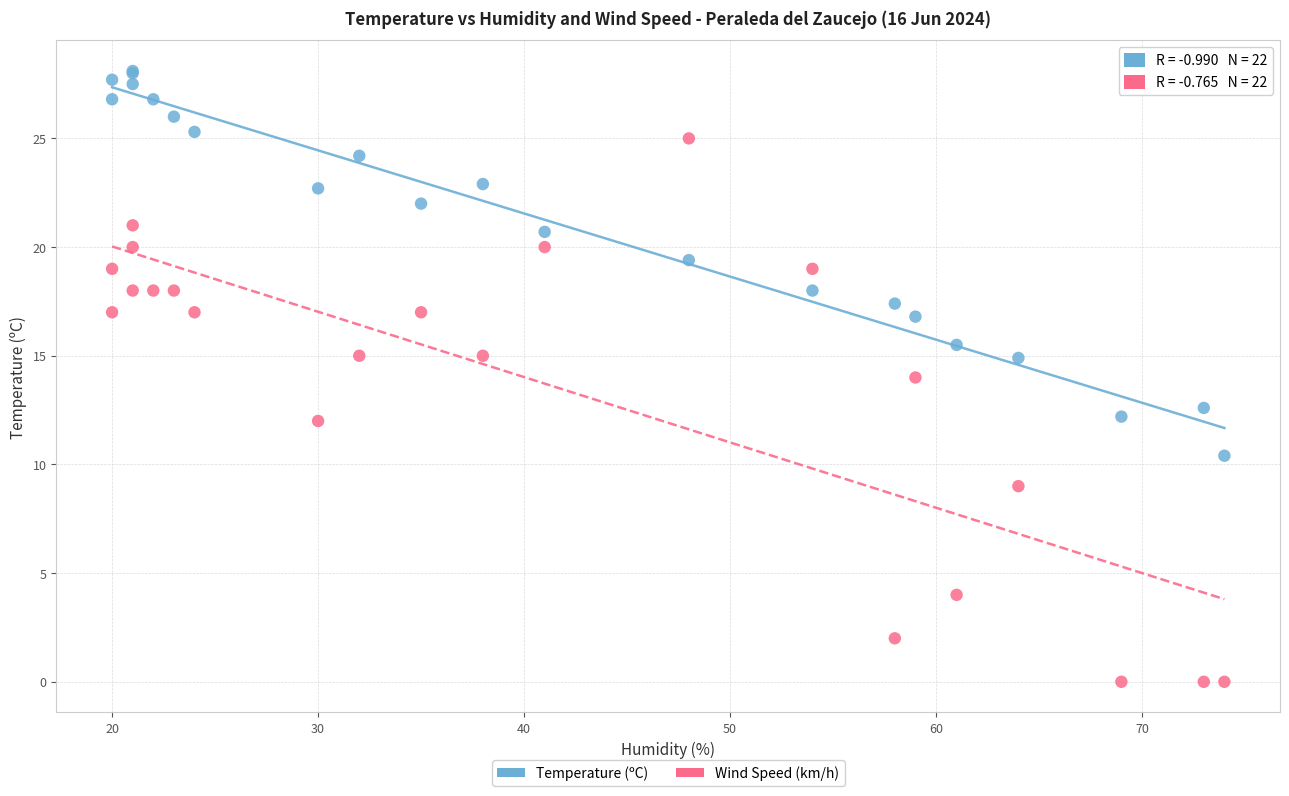

What are all the series names shown in the legend?

Temperature (ºC), Wind Speed (km/h)